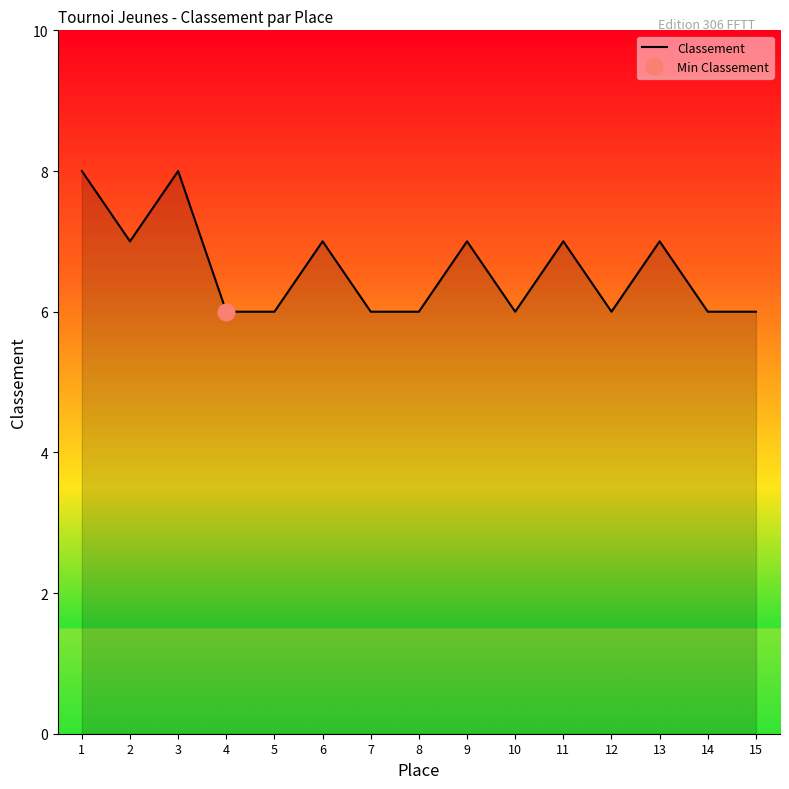

What is the change in value from 3 to 14?

-2